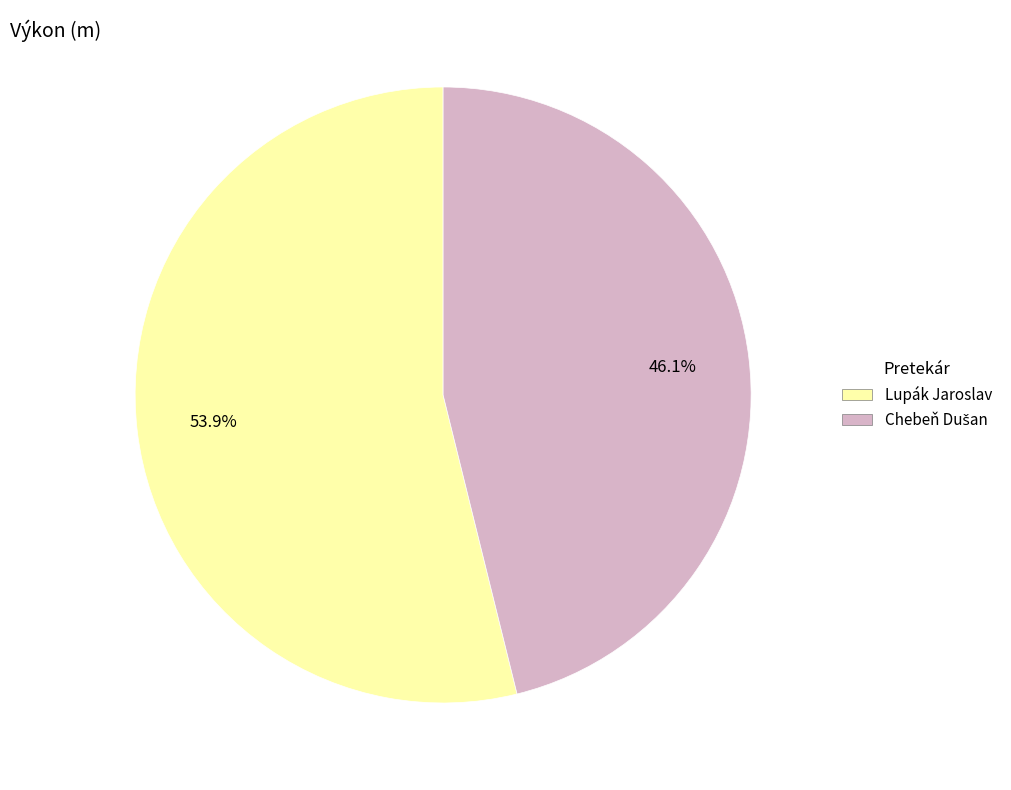

How many segments does this pie chart have?

2